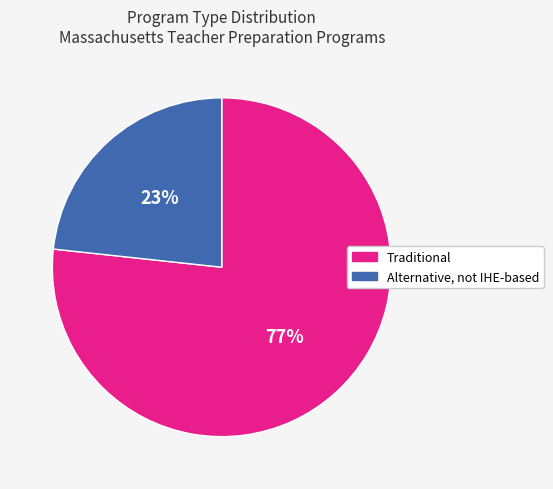

How many segments does this pie chart have?

2